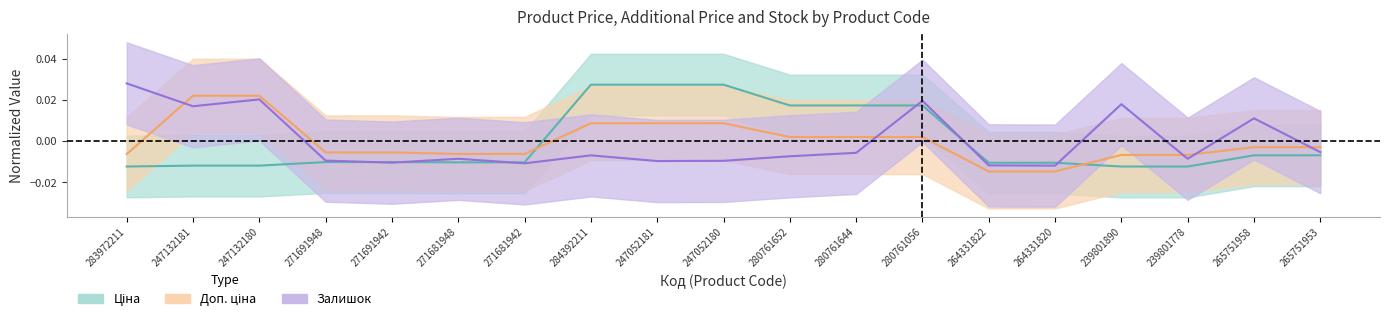

True or false: Залишок has more than 2 points higher than both neighbors.

True